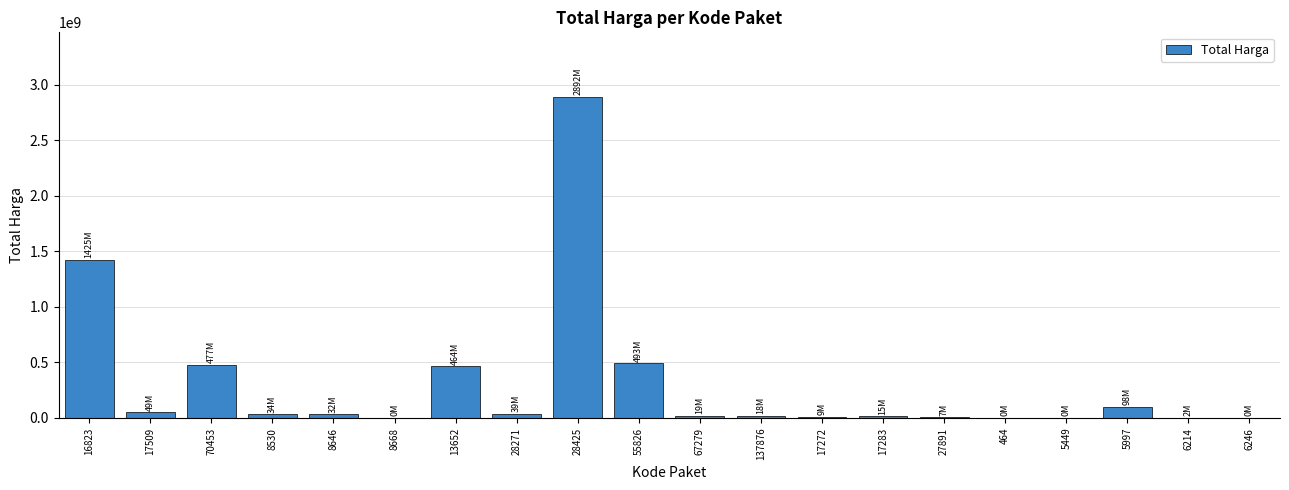

Approximately how many times larger is the value at 70453 compared to 27891?

64.5